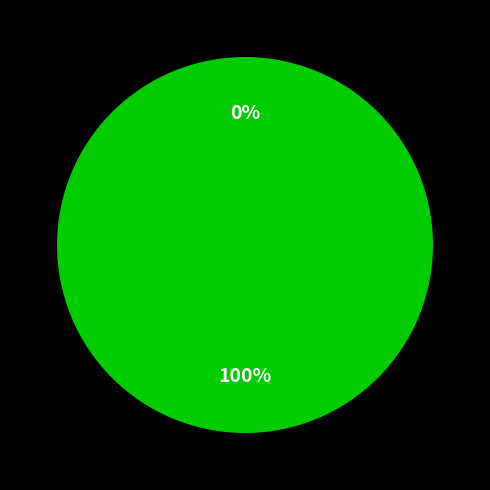

To the nearest percent, what is the average slice percentage?

50%